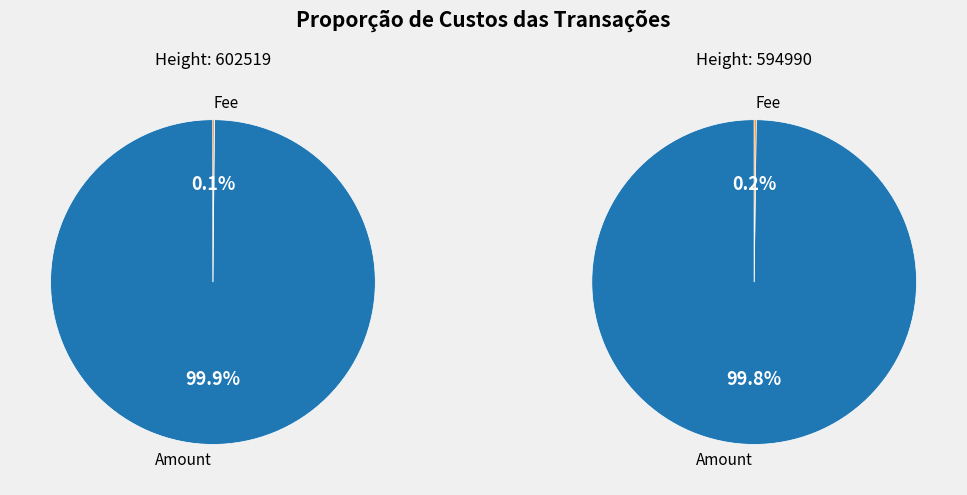

To the nearest percent, what portion does 594990 represent?

58%